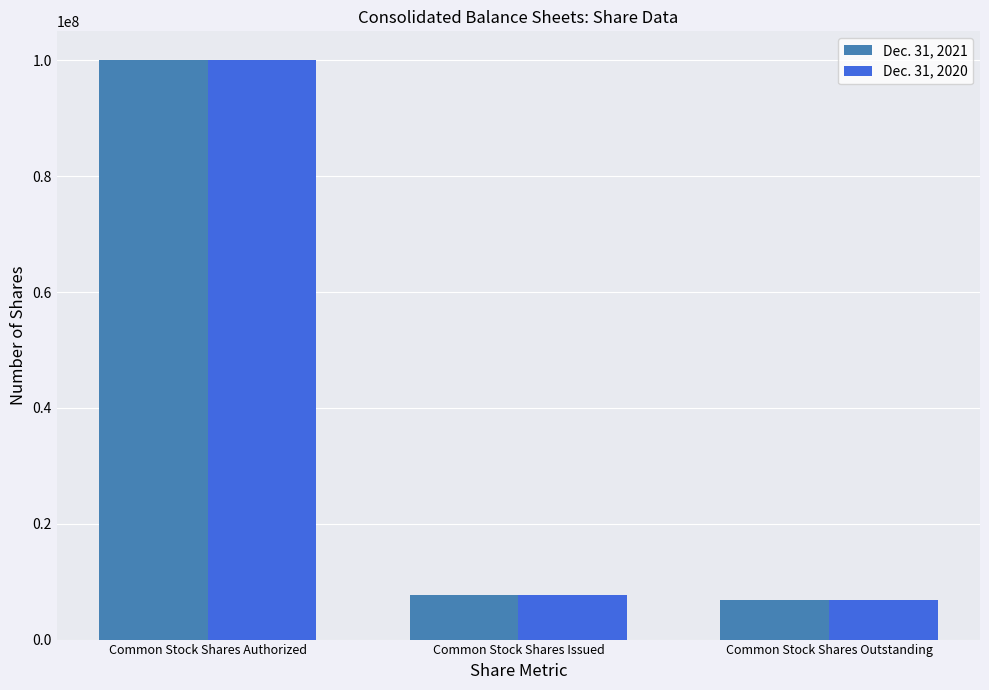

At which label does Dec. 31, 2020 reach its peak?

Common Stock Shares Authorized